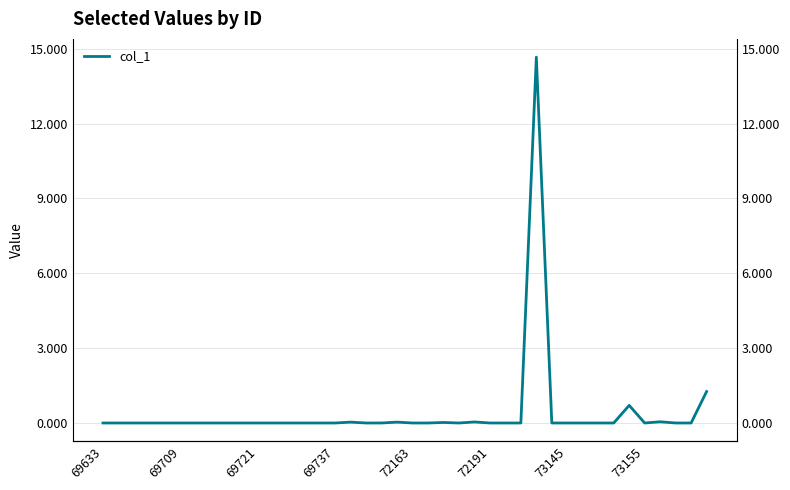

Where is the first local maximum?

16